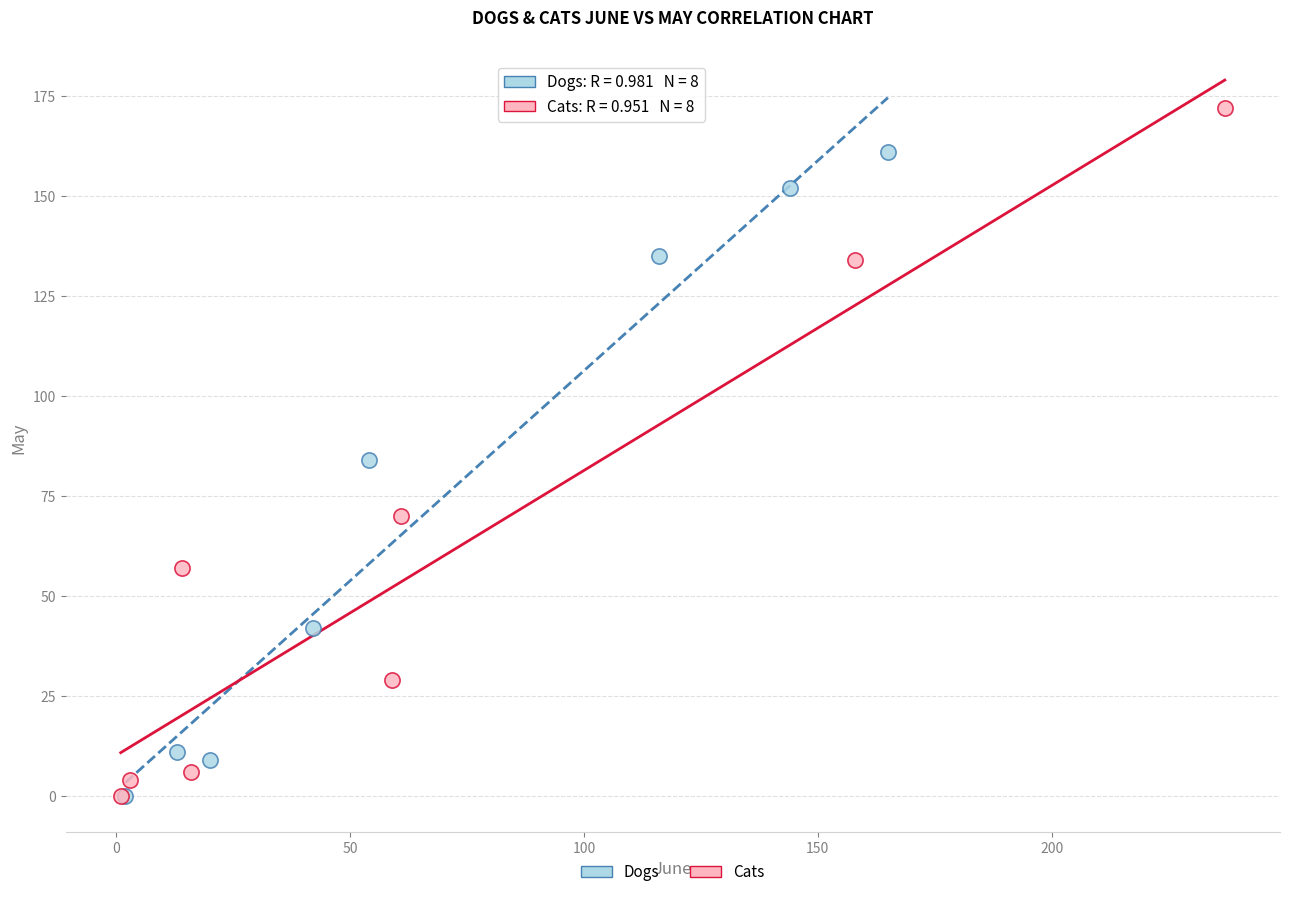

Which series contains the highest Y value?

Cats